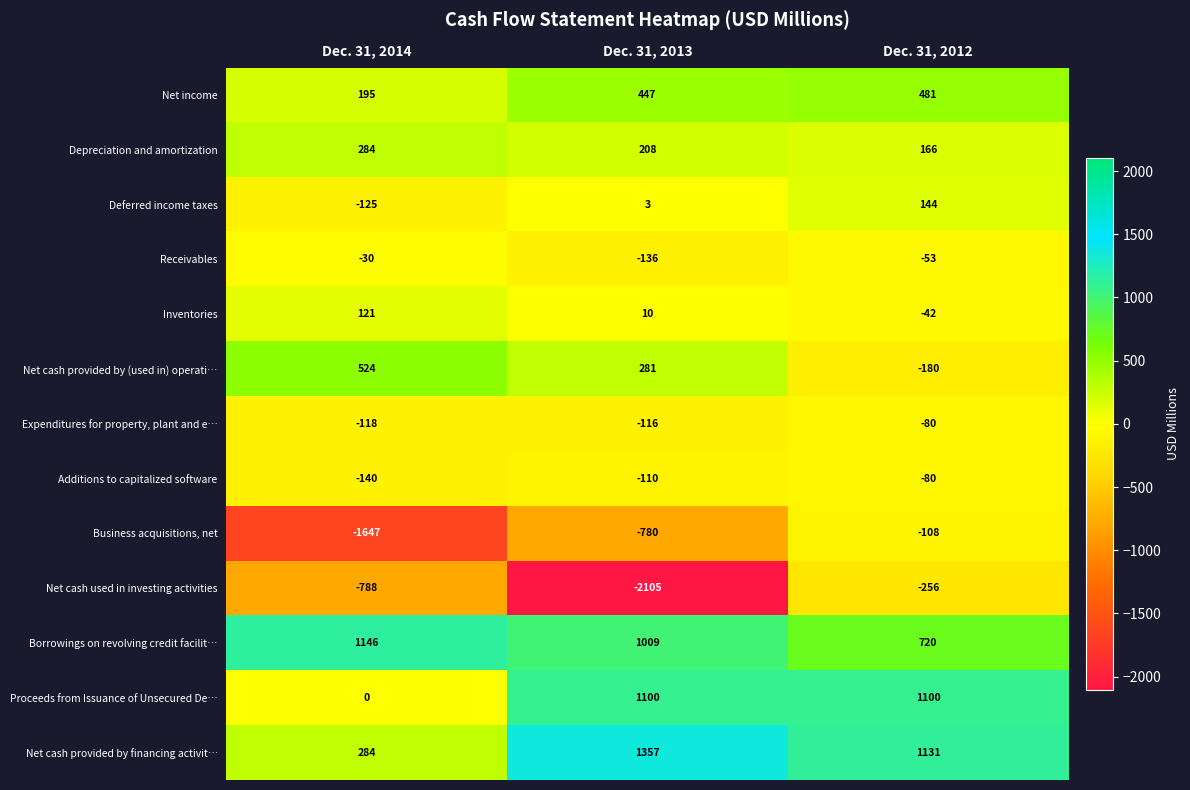

Count the Net cash provided by financing activit… values in the range 284 to 1357.

3